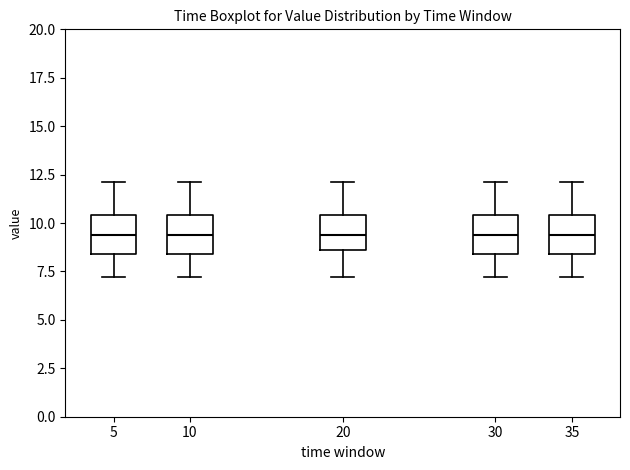

Where is the upper edge of the box at x = 35 on the y-axis? The values are not printed on the chart, so give them approximately, as read against the axis.

10.5